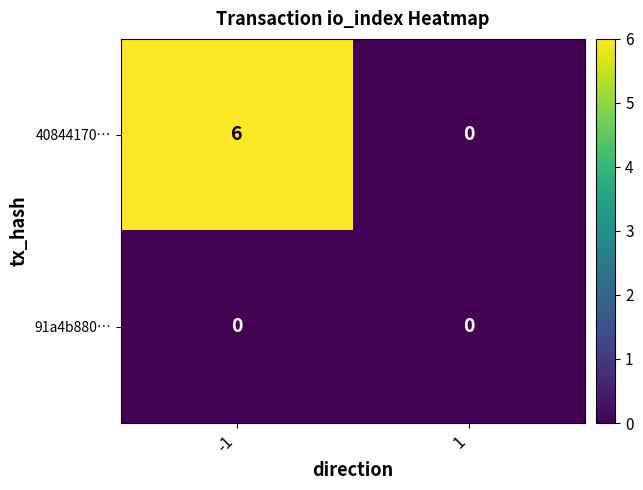

Which series has the largest range (max minus min)?

40844170…